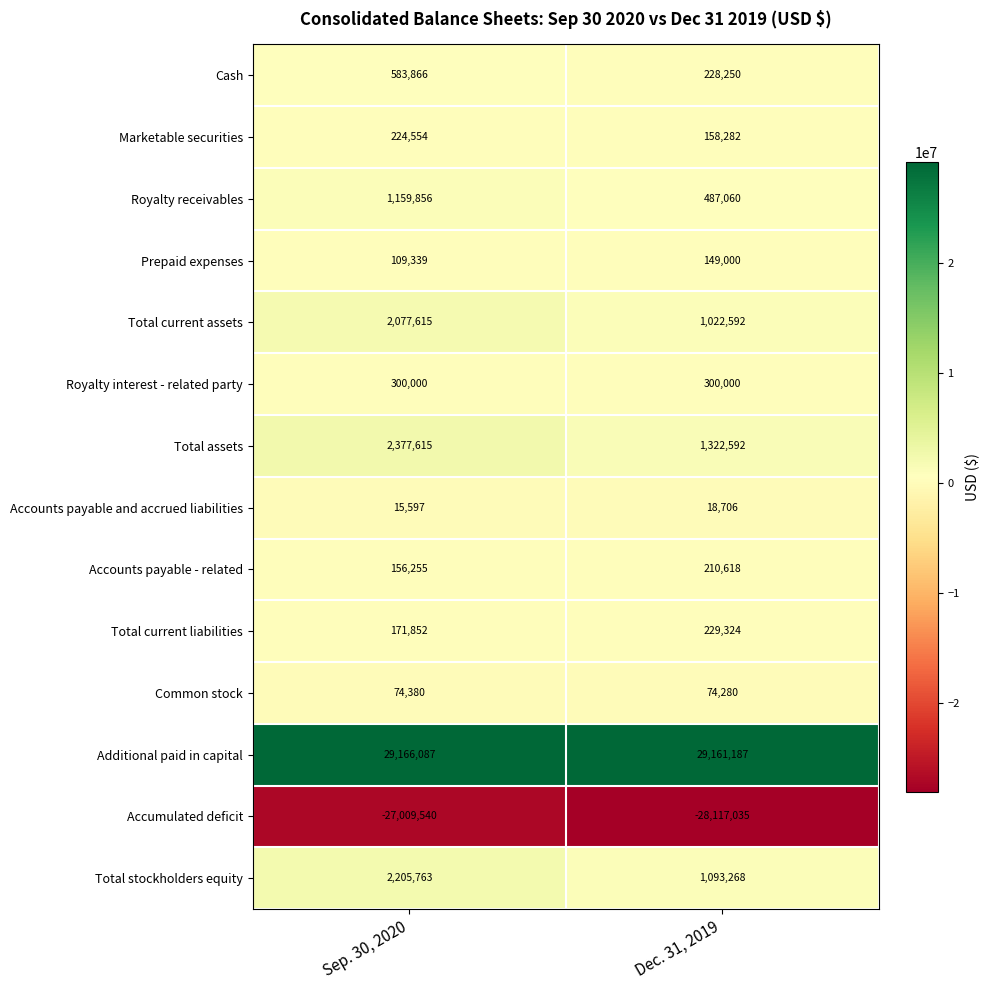

What is the total value across all series at Sep. 30, 2020?

11613239